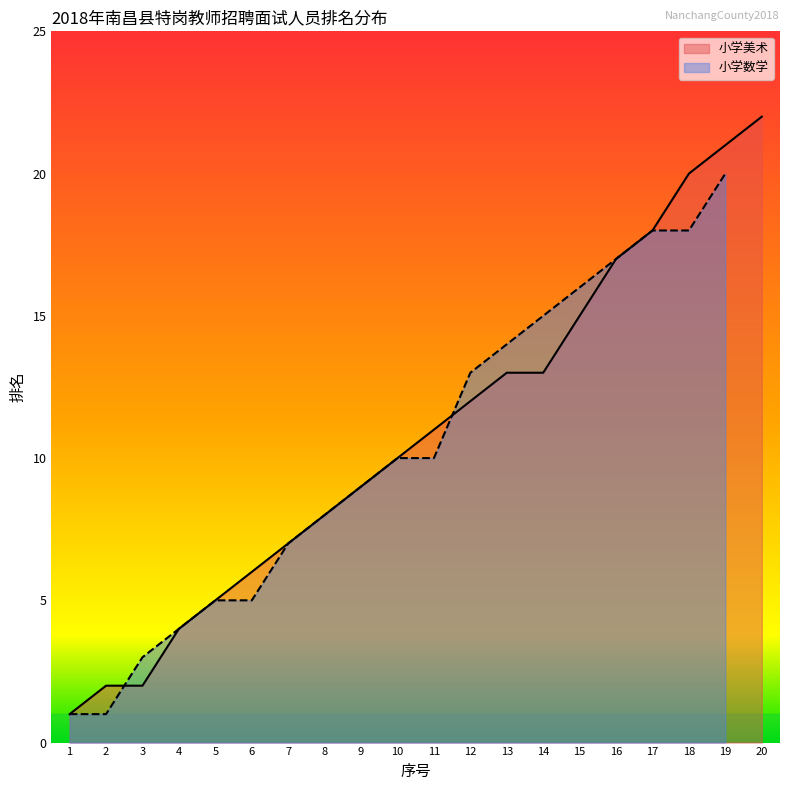

What is the change in value from 18 to 19?

+1